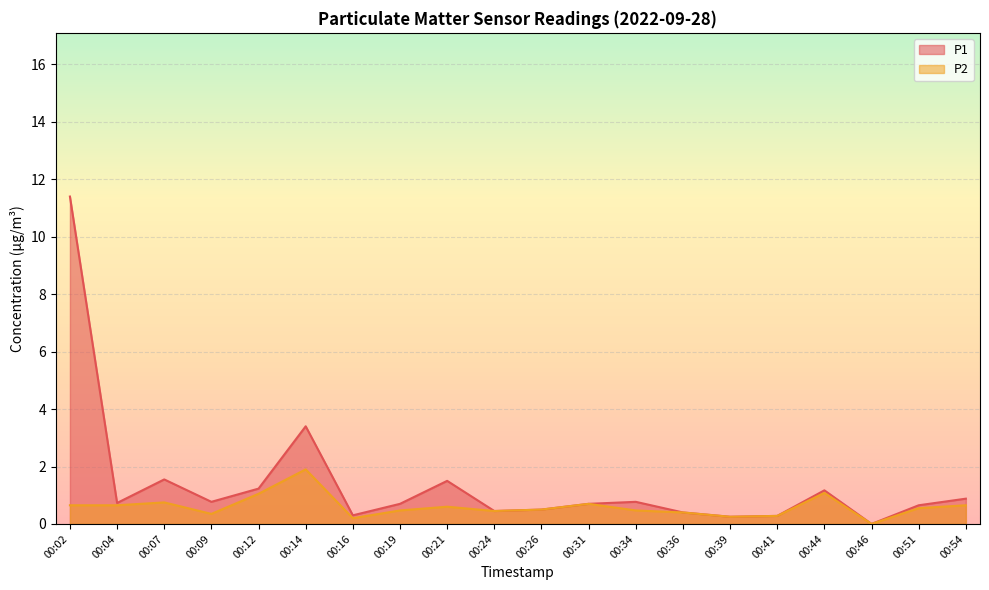

Is the value of P2 at 00:41 greater than the value of P1 at 00:07?

No